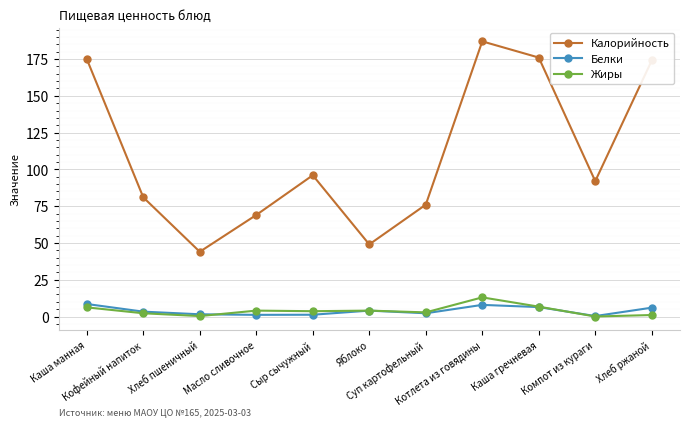

What is the difference between the maximum and second lowest values in the Белки series?

7.4